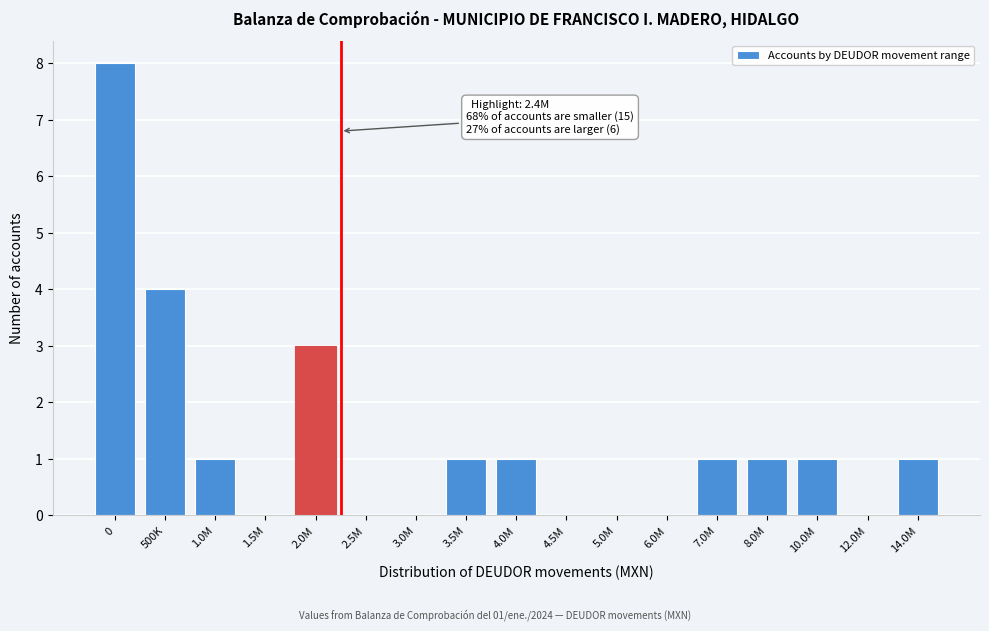

Reading left to right, transcribe all the data shown in this chart.

0=8	500K=4	1.0M=1	1.5M=0	2.0M=3	2.5M=0	3.0M=0	3.5M=1	4.0M=1	4.5M=0	5.0M=0	6.0M=0	7.0M=1	8.0M=1	10.0M=1	12.0M=0	14.0M=1